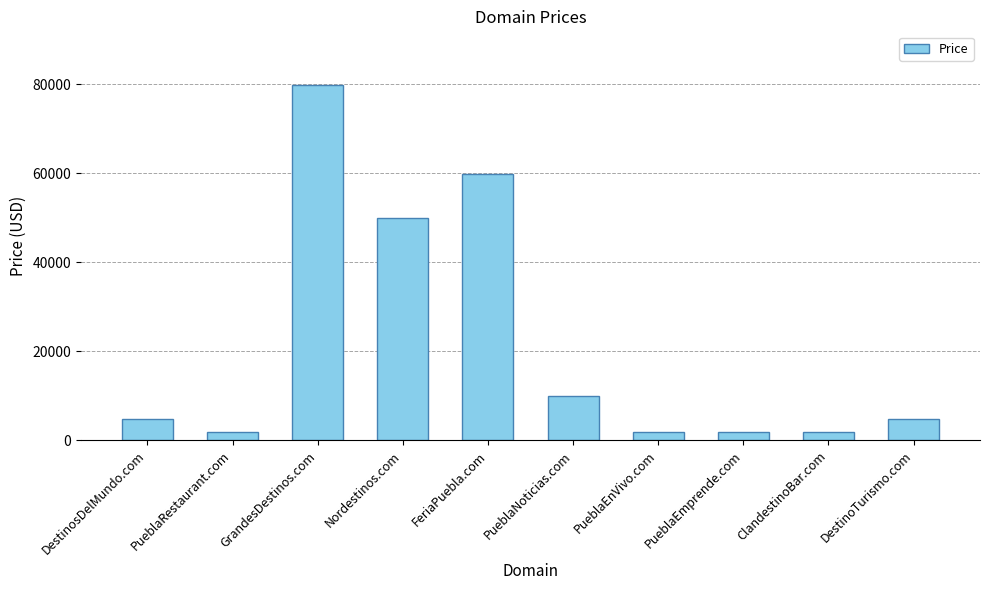

True or false: the data shows 15688 at PueblaNoticias.com.

False